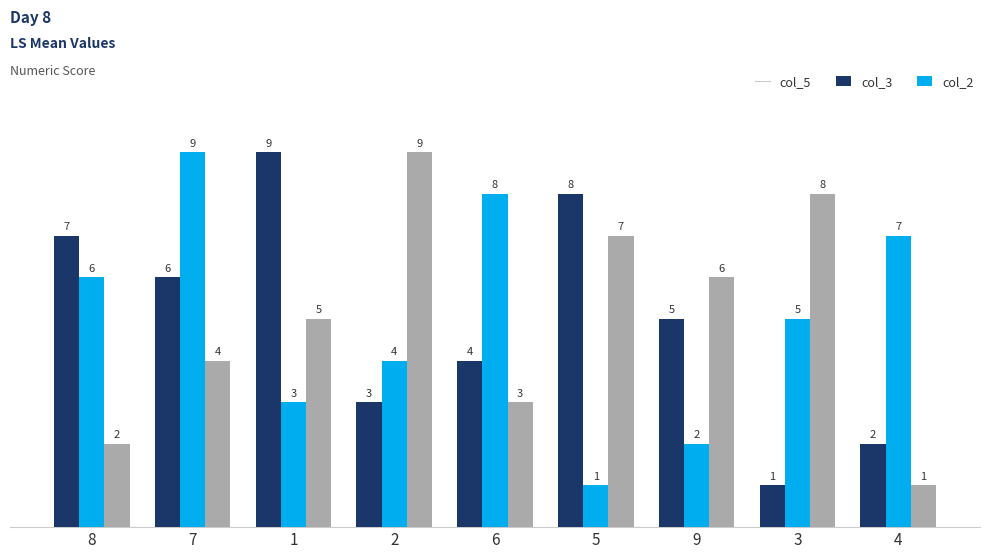

Reading left to right, transcribe all the data shown in this chart.

col_5: 8=7	7=6	1=9	2=3	6=4	5=8	9=5	3=1	4=2
col_3: 8=6	7=9	1=3	2=4	6=8	5=1	9=2	3=5	4=7
col_2: 8=2	7=4	1=5	2=9	6=3	5=7	9=6	3=8	4=1